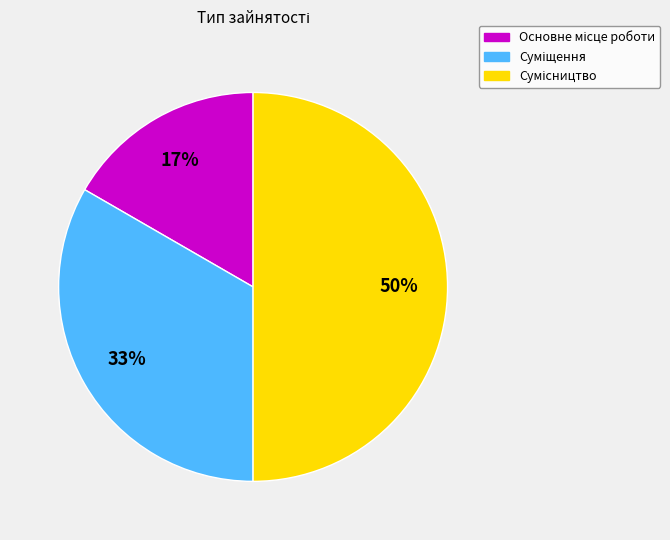

To the nearest percent, what is the average slice percentage?

33%